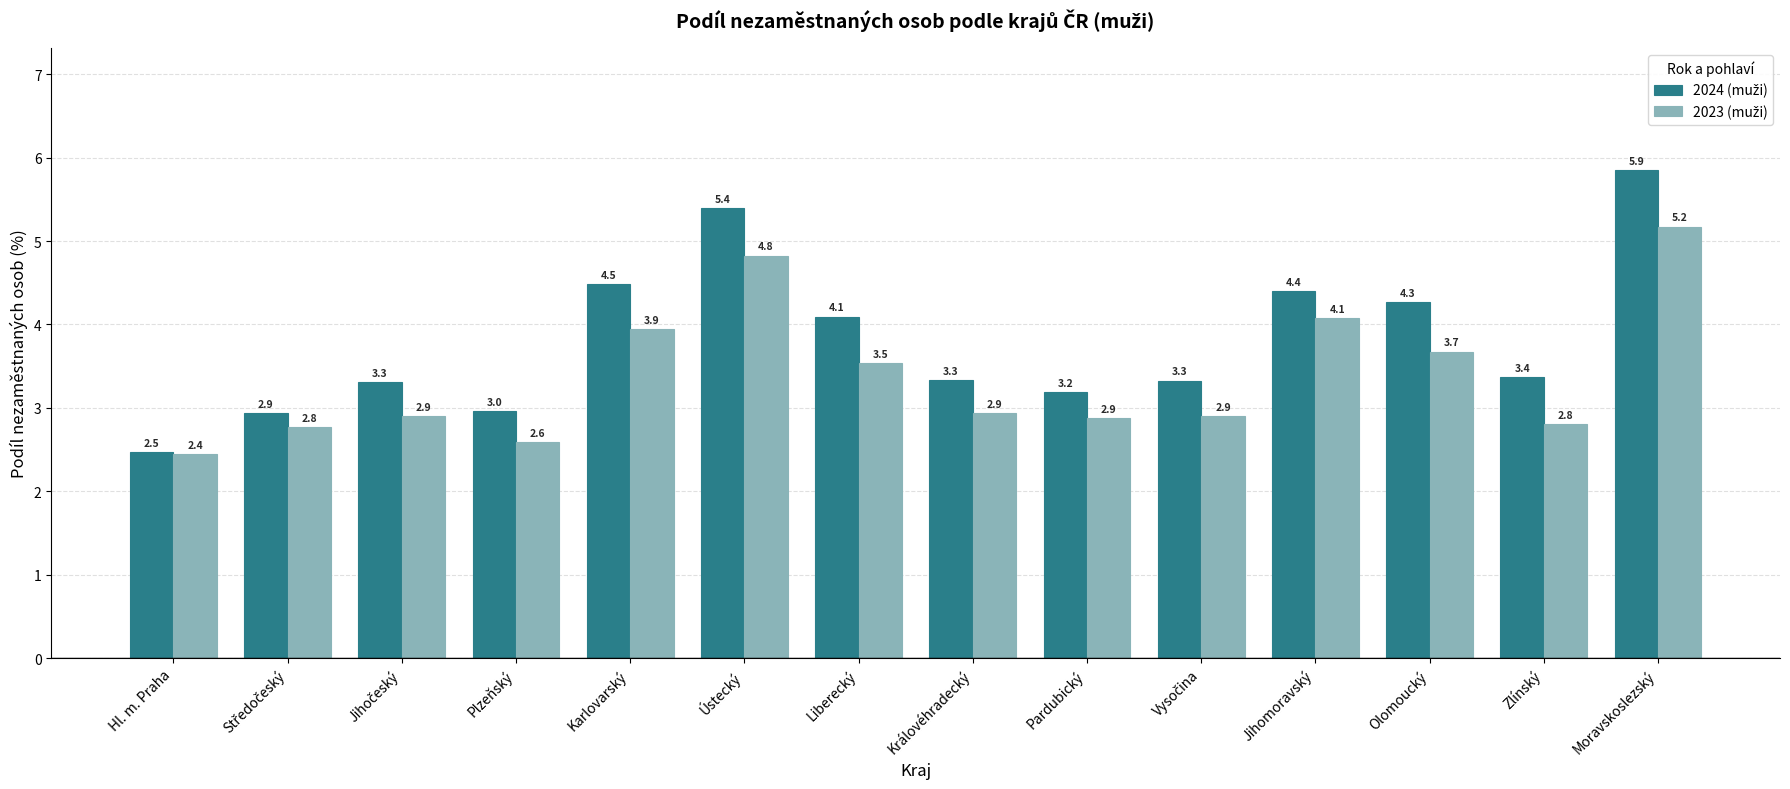

What is the total value across all series at Hl. m. Praha?

4.9